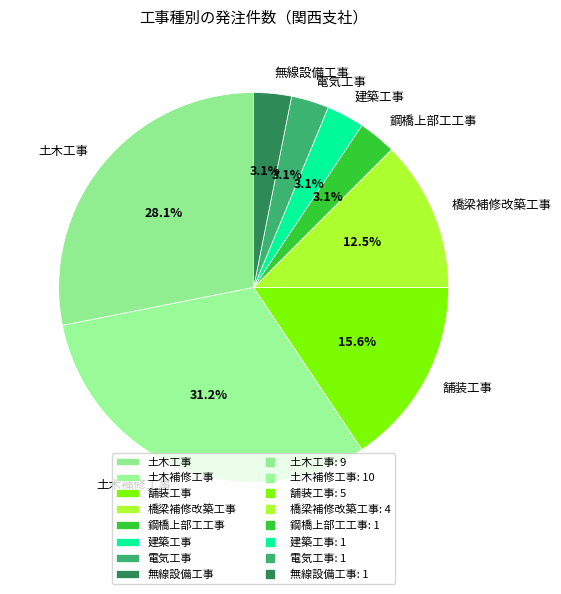

How many segments does this pie chart have?

8